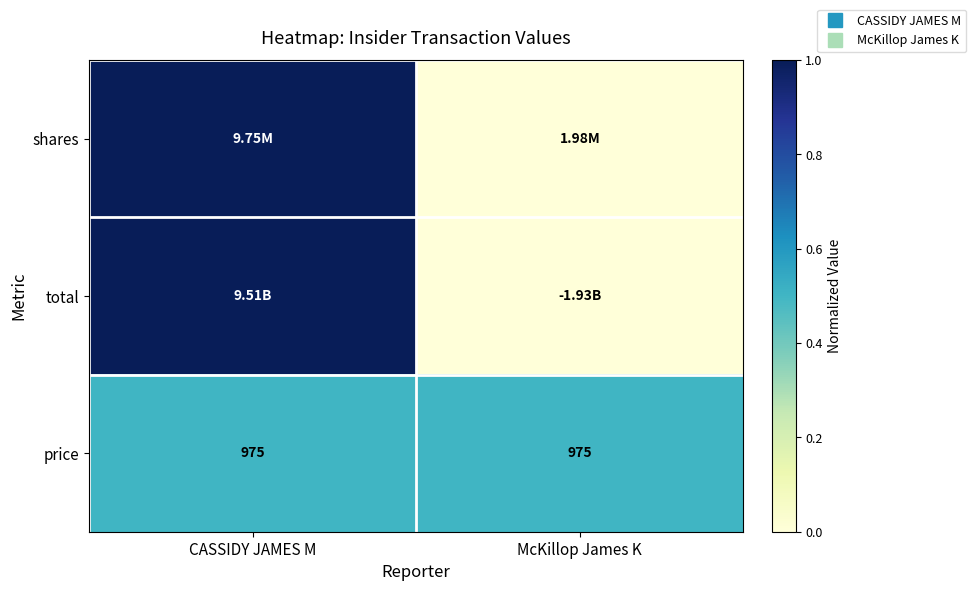

Which category has the lowest value in the total series?

McKillop James K